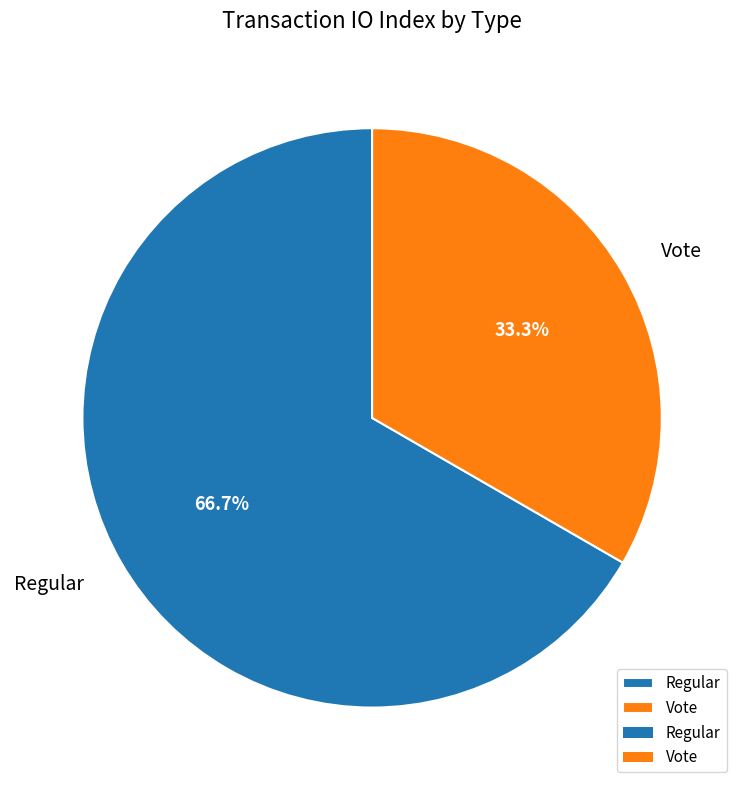

To the nearest percent, what is the combined percentage of Regular and Vote?

100%